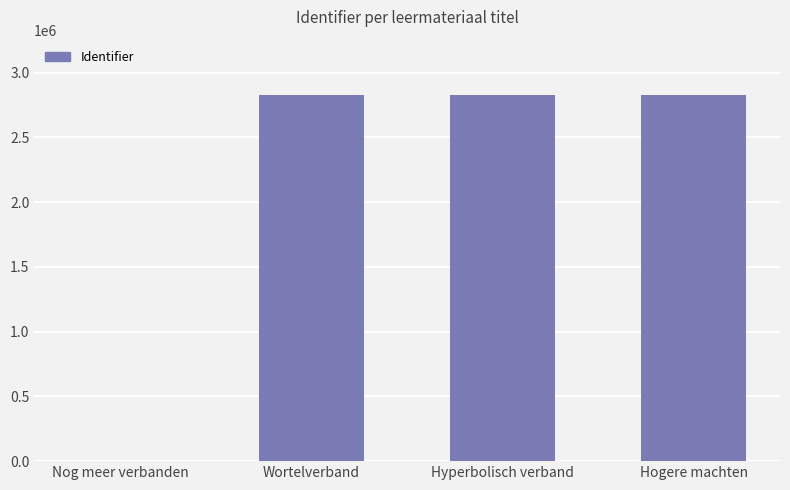

True or false: the data shows 2830229 at Hyperbolisch verband.

True